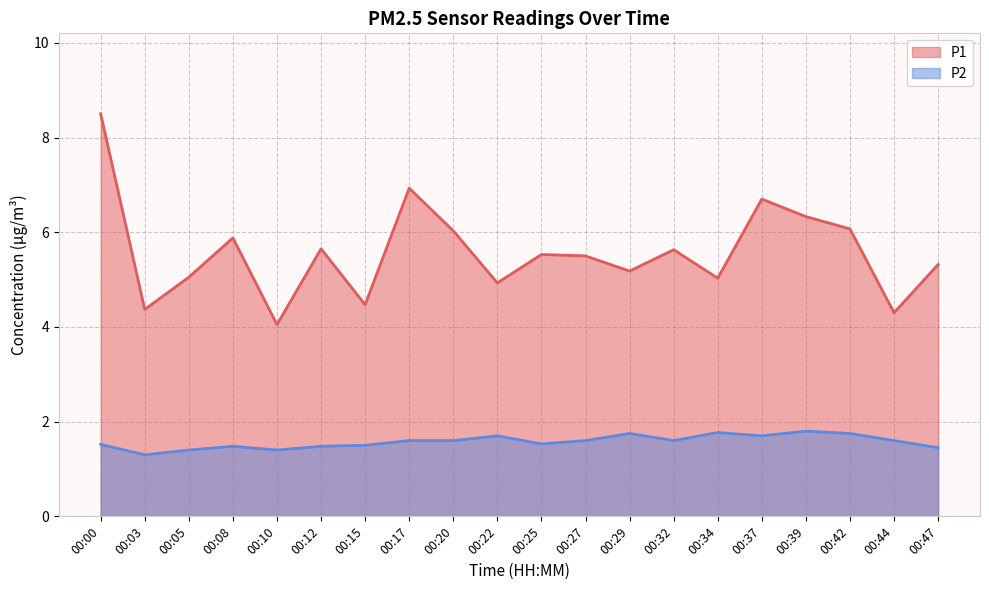

What is the value of the P1 point at the 3rd from the left?

5.0